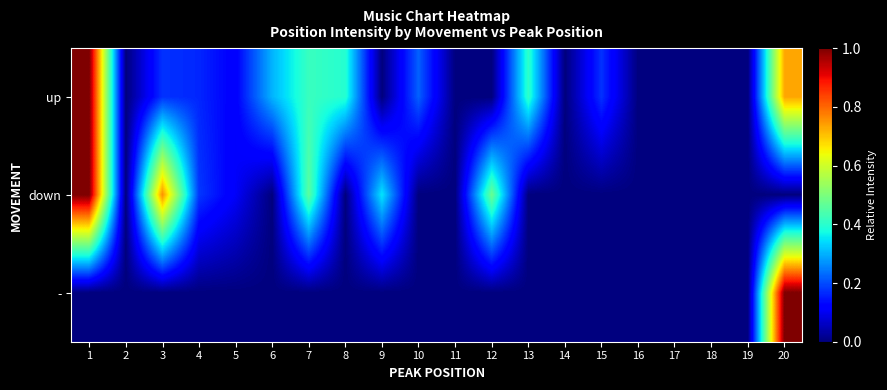

How many data points does each series have?

20